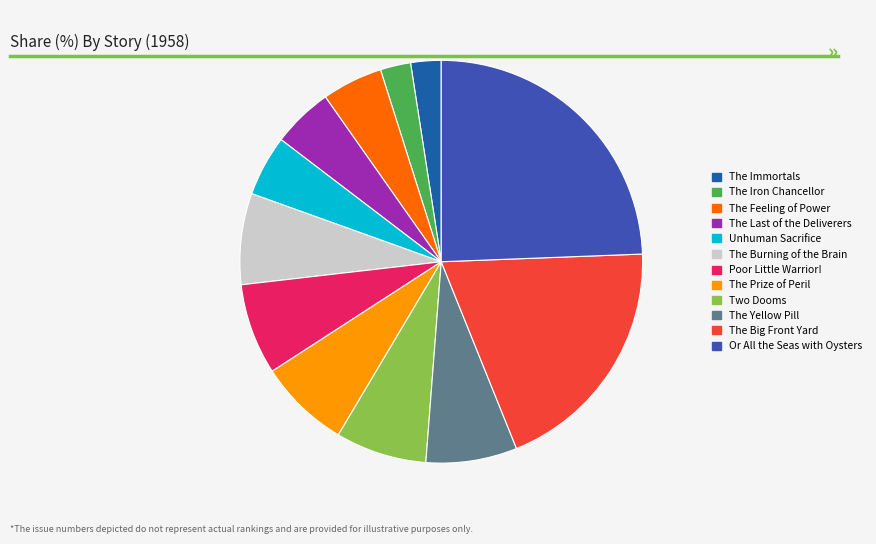

True or false: The Burning of the Brain accounts for 7% of the total.

True